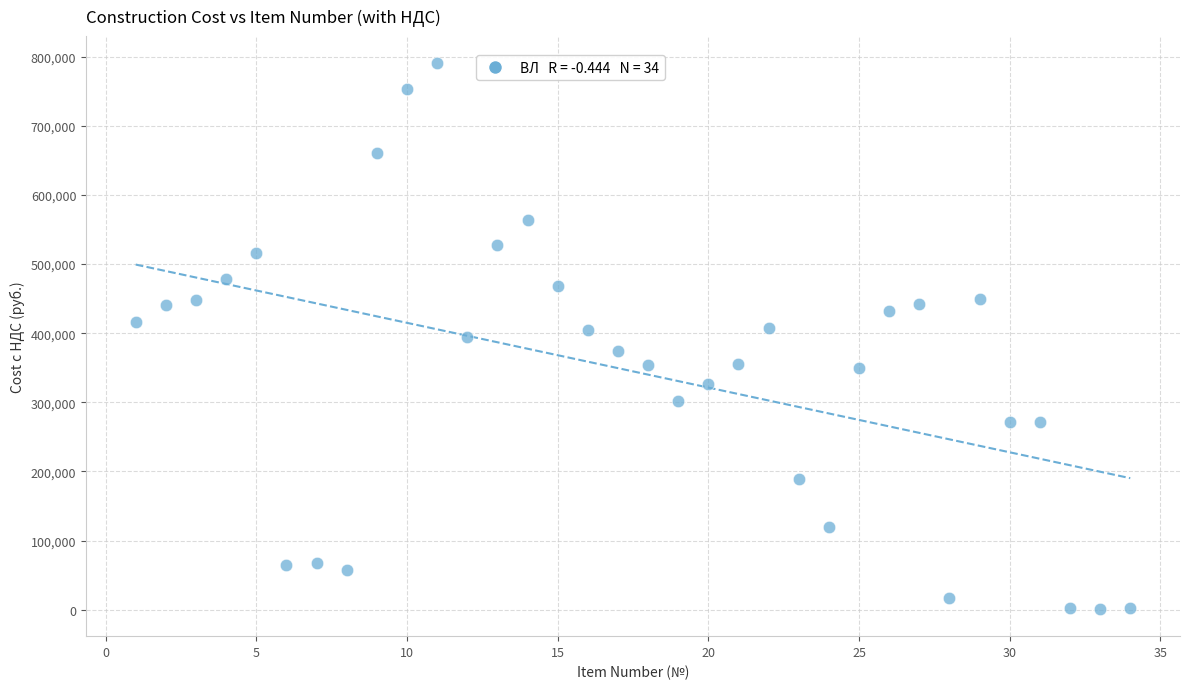

What is the range of Y values (max minus min)?

788870.3